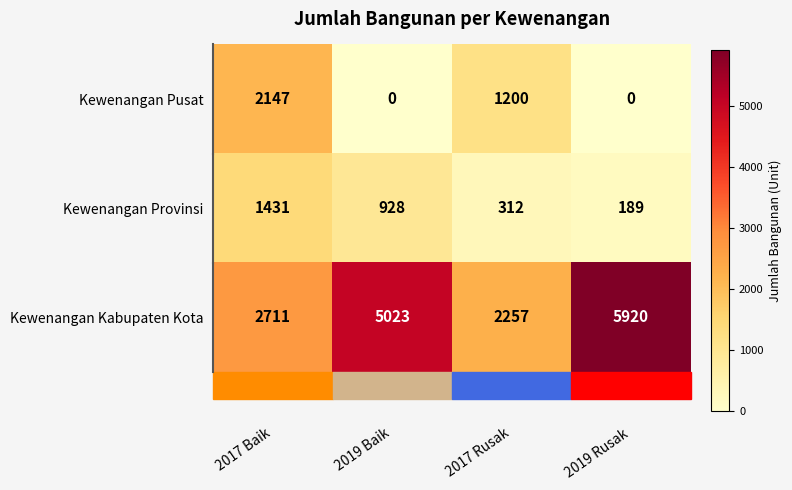

What is the average value of the Kewenangan Kabupaten Kota series?

3978